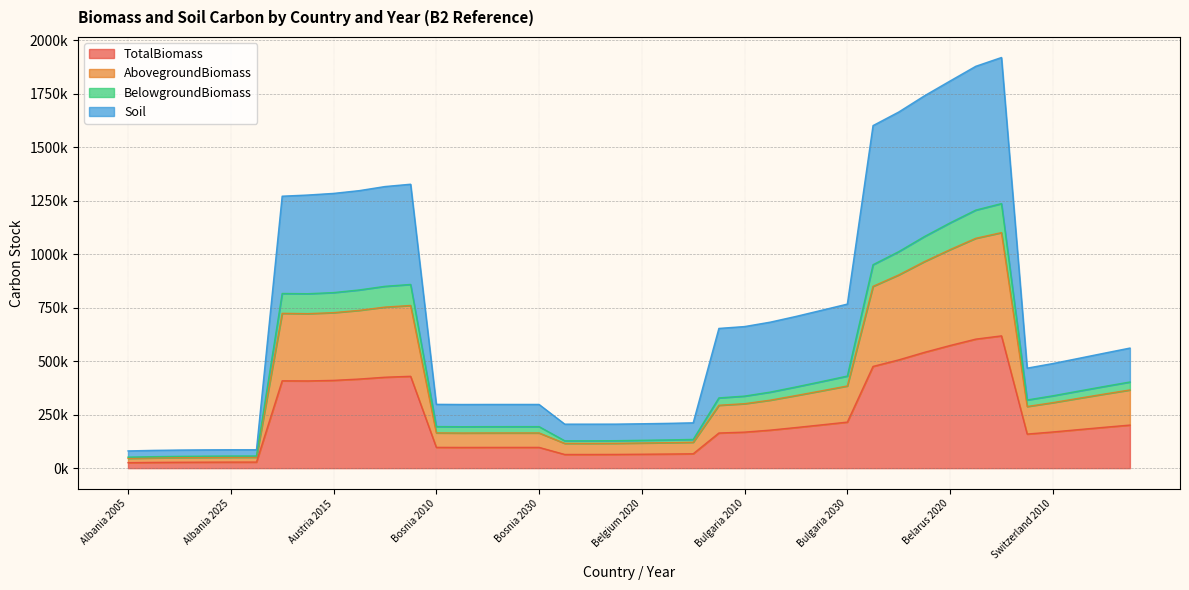

What is the label of the 37th point from the right?

Albania 2020